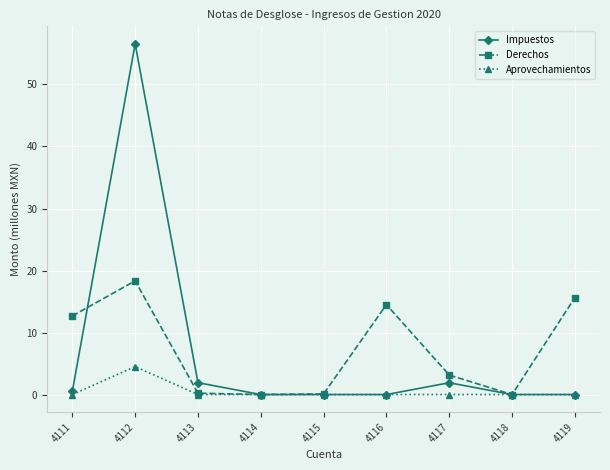

True or false: Derechos has more than 1 interior local peaks.

True